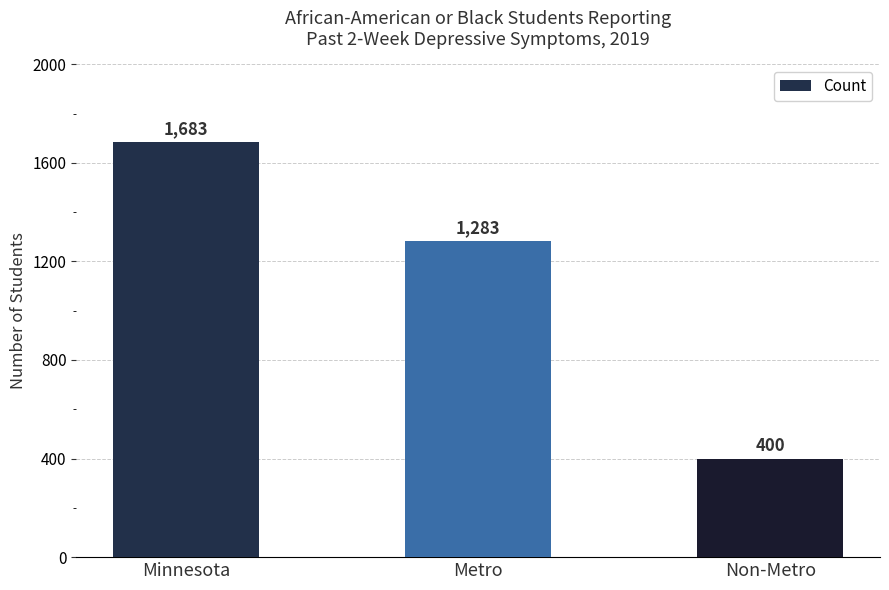

What is the difference between the maximum and minimum values?

1283